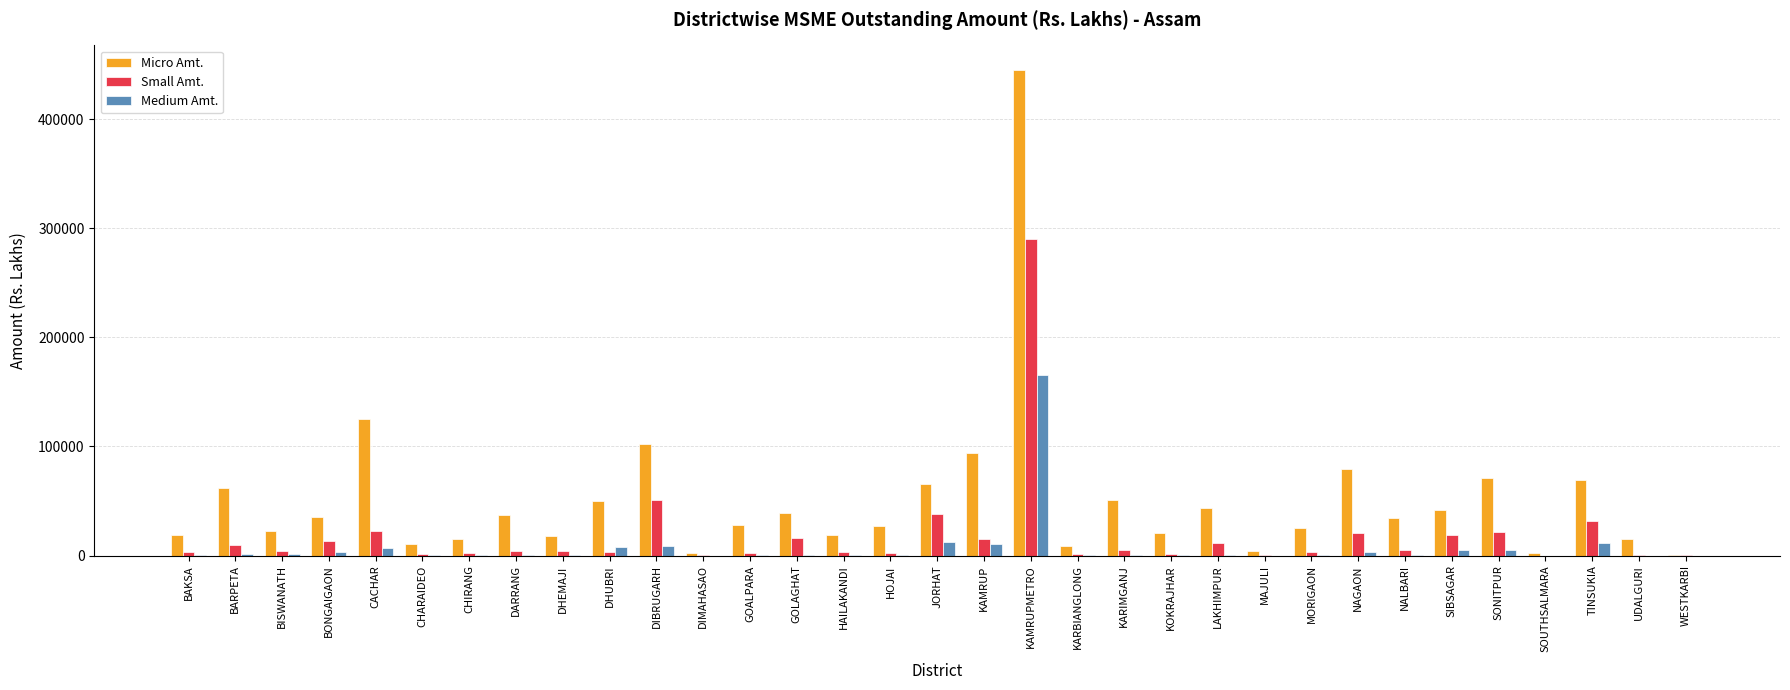

Which series changed the most between GOALPARA and KAMRUP?

Micro Amt.